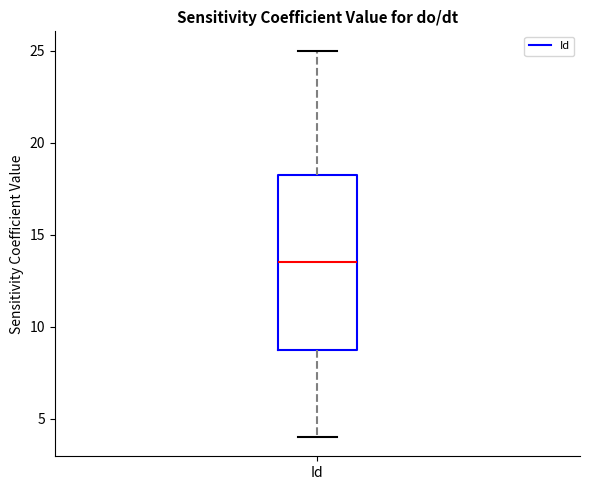

Read this box plot against the y-axis: the position of the median line, the range covered by the box, and the ends of both whiskers. The values are not printed on the chart, so give them approximately, as read against the axis.

median 13.5, box 9.0 to 18.5, whiskers 4.0 to 25.0